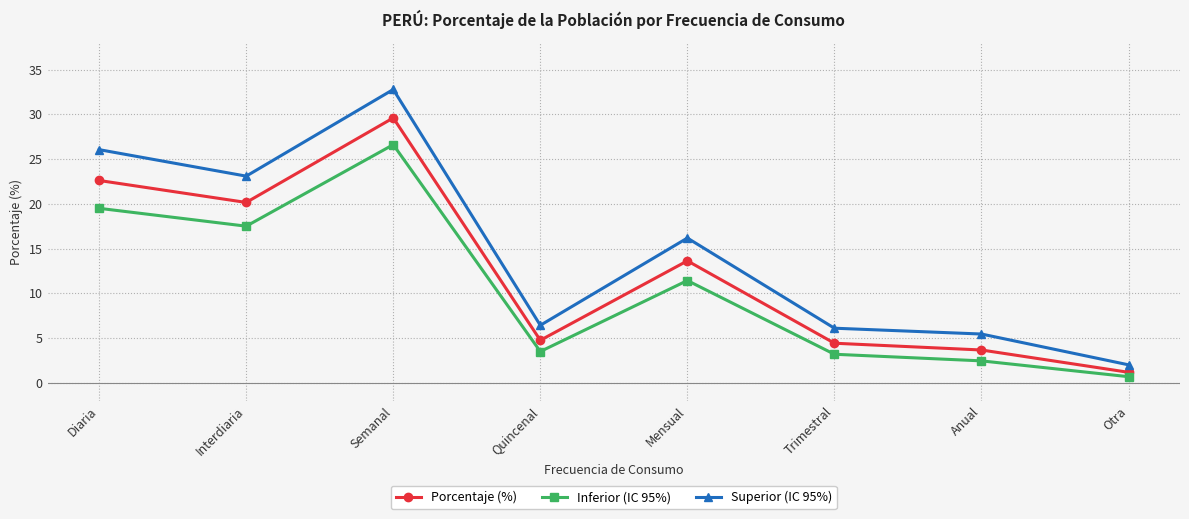

At how many categories does at least one series exceed 32?

1